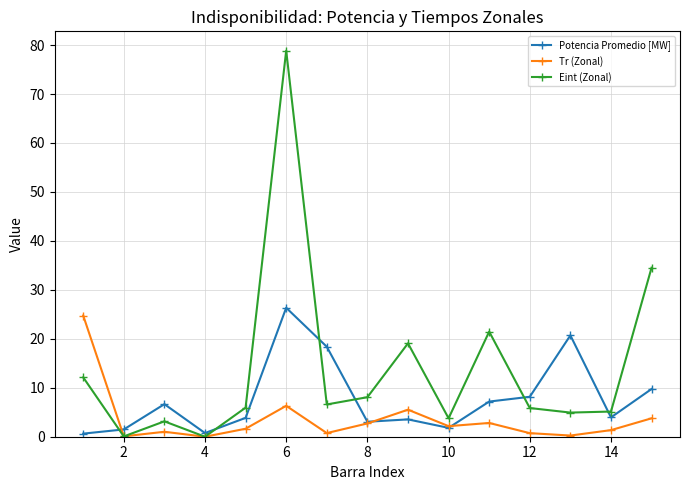

What is the value of the Potencia Promedio [MW] point at the 5th from the left?

3.9